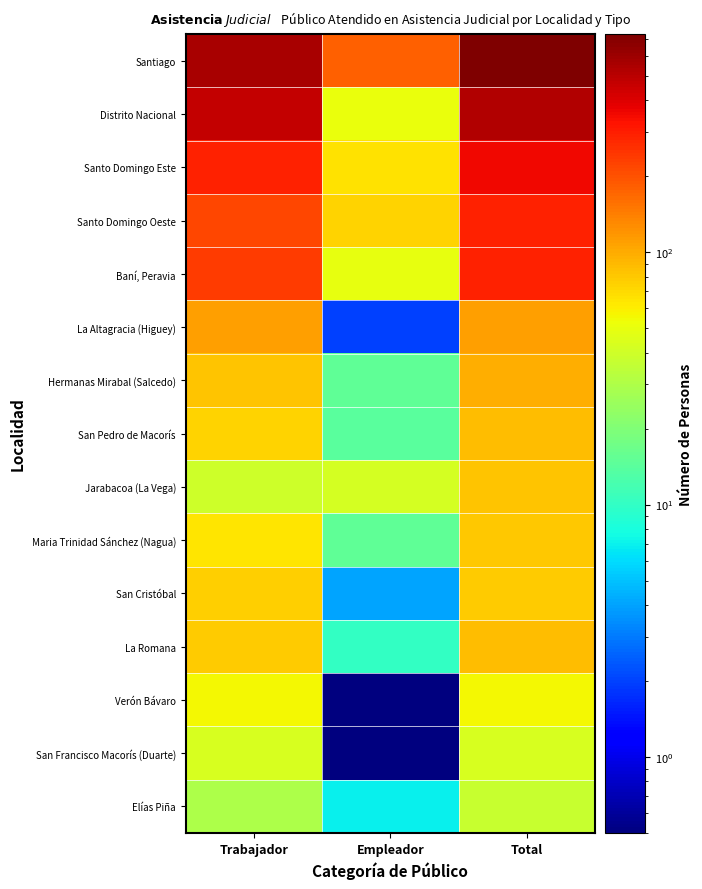

At Empleador, list the series in order from smallest to largest.

Verón Bávaro, San Francisco Macorís (Duarte), La Altagracia (Higuey), San Cristóbal, Elías Piña, La Romana, San Pedro de Macorís, Hermanas Mirabal (Salcedo), Maria Trinidad Sánchez (Nagua), Jarabacoa (La Vega), Baní, Peravia, Distrito Nacional, Santo Domingo Este, Santo Domingo Oeste, Santiago